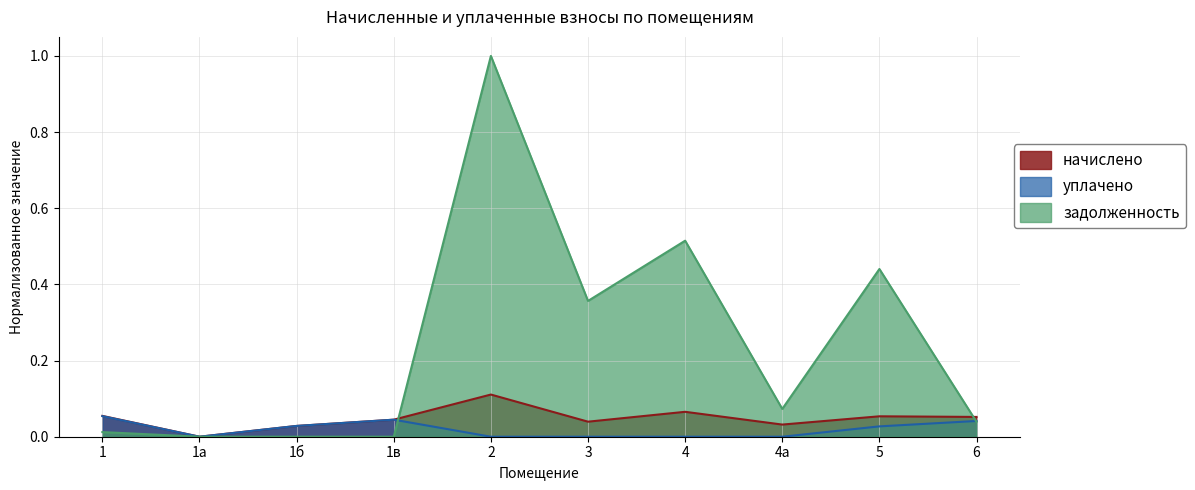

At which label is уплачено closest to 0?

1а